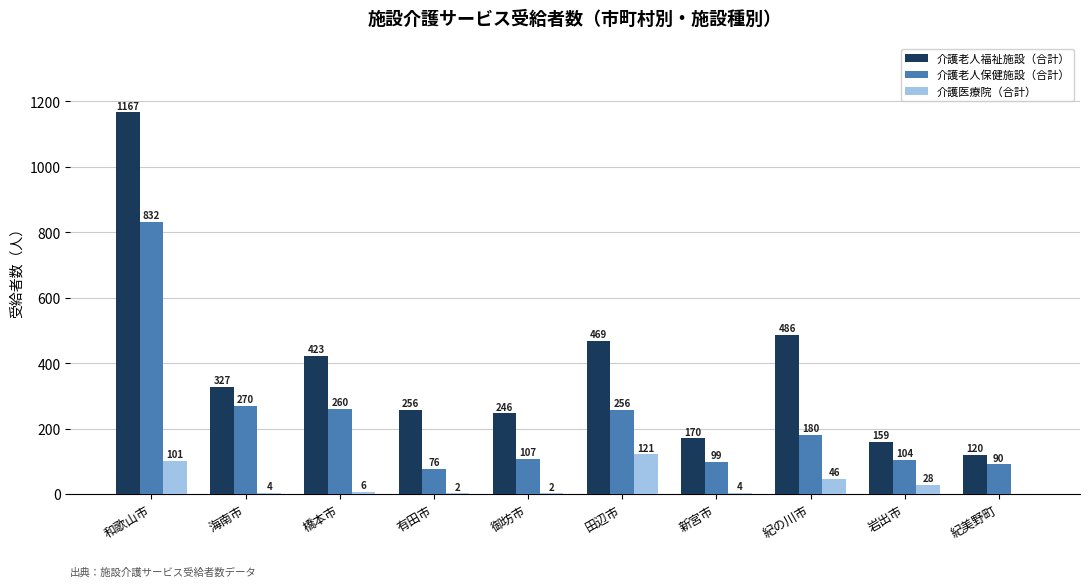

Between 橋本市 and 岩出市, which series saw the biggest shift?

介護老人福祉施設（合計）